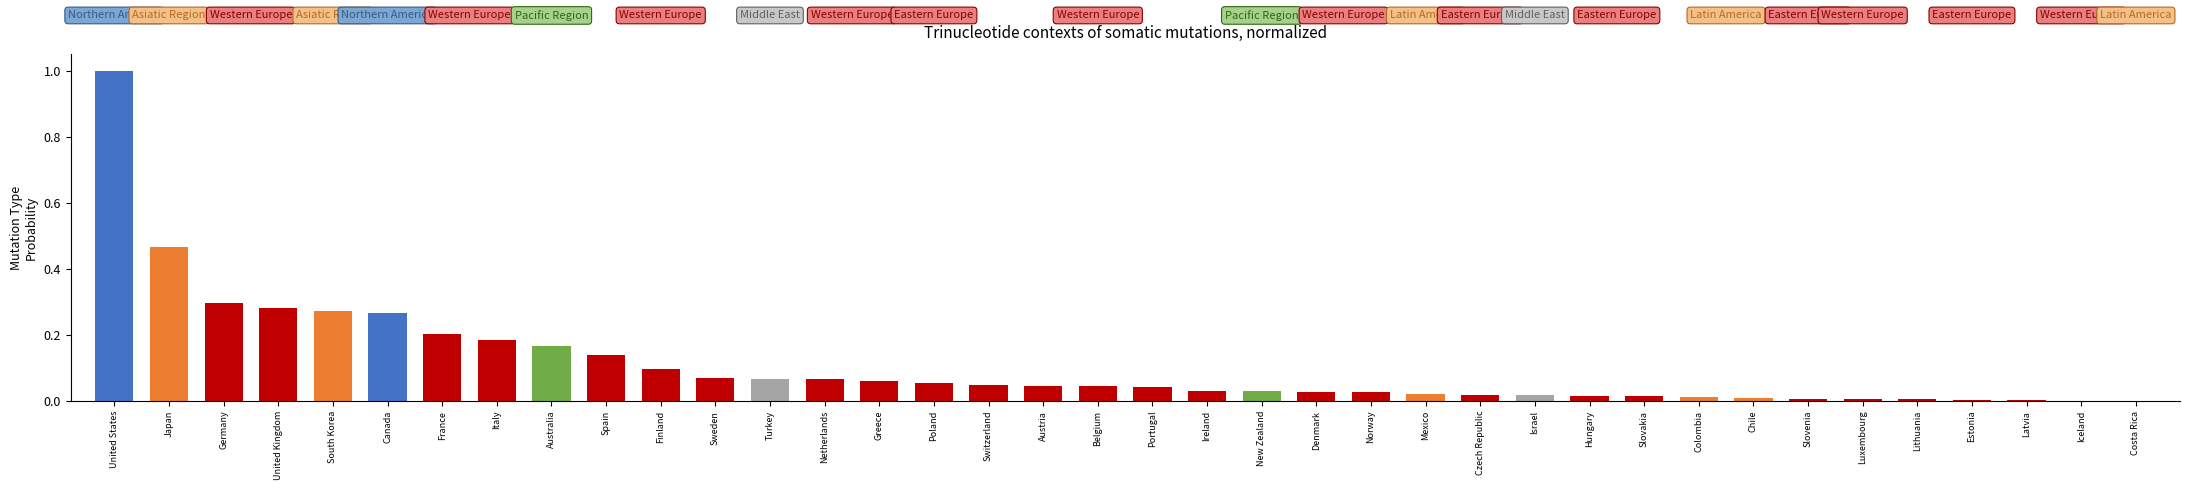

True or false: the data shows 0.0 at Denmark.

True